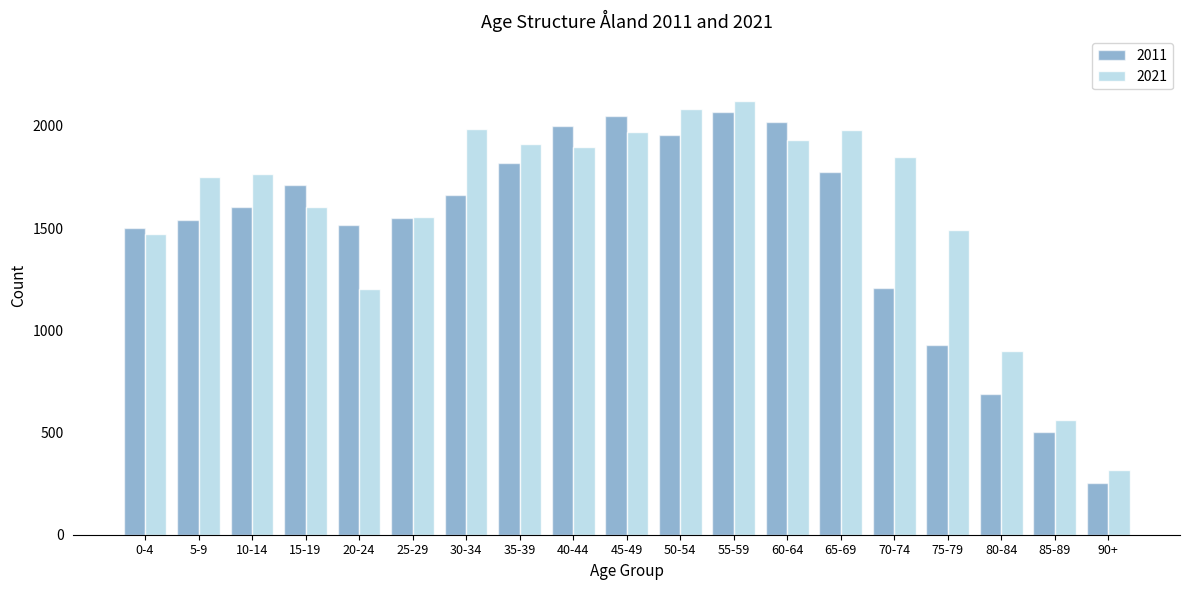

What is the maximum value shown in the chart?

2120